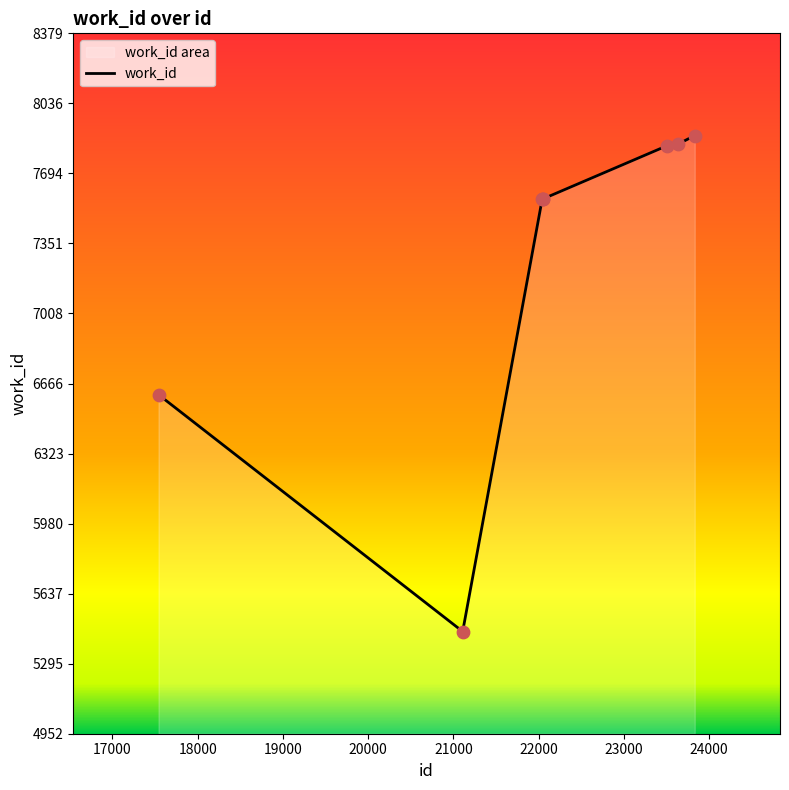

What is the minimum value shown in the chart?

5452